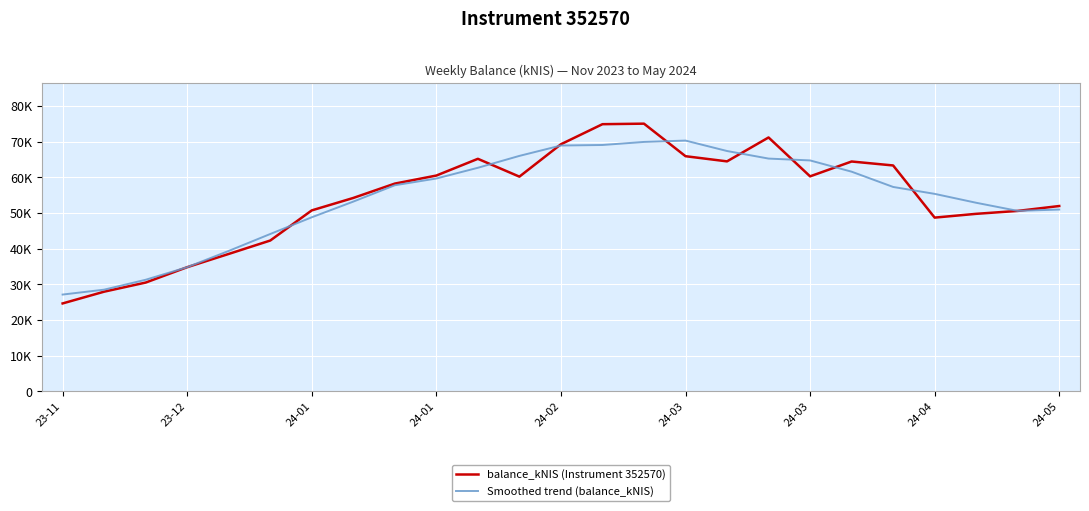

Which series ends up on top after the final intersection of balance_kNIS (Instrument 352570) and Smoothed trend (balance_kNIS)?

balance_kNIS (Instrument 352570)